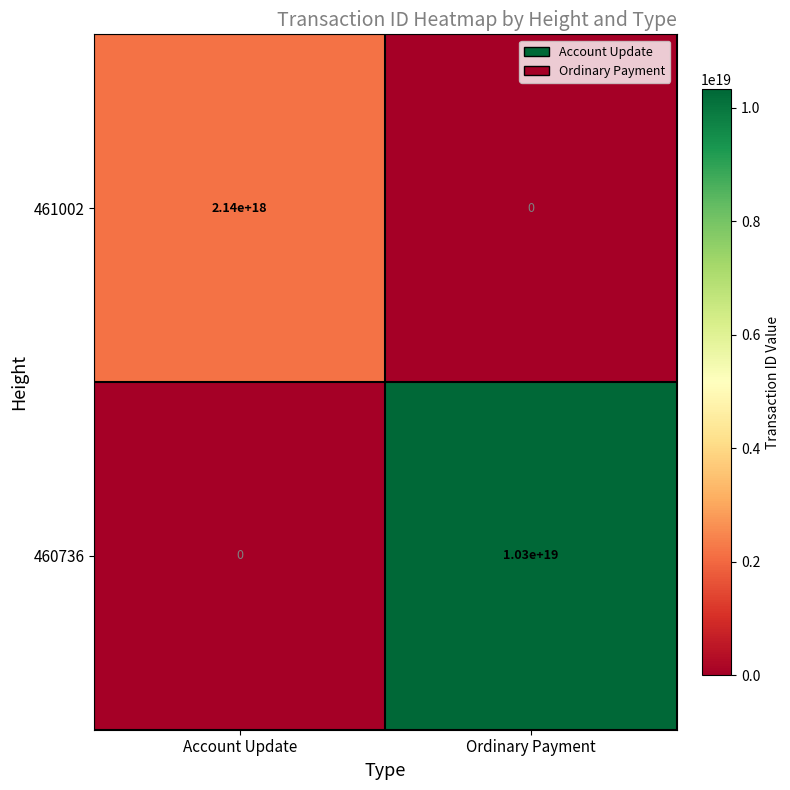

Where is 461002 nearest to the value 1070000000000000000?

Account Update